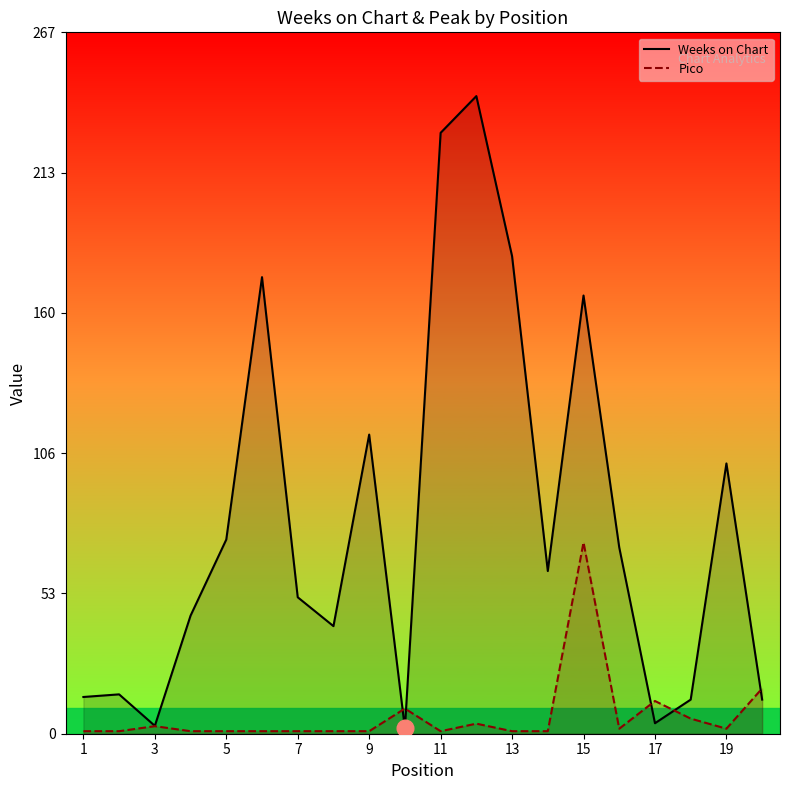

Does the chart display data point markers on the line(s)?

No